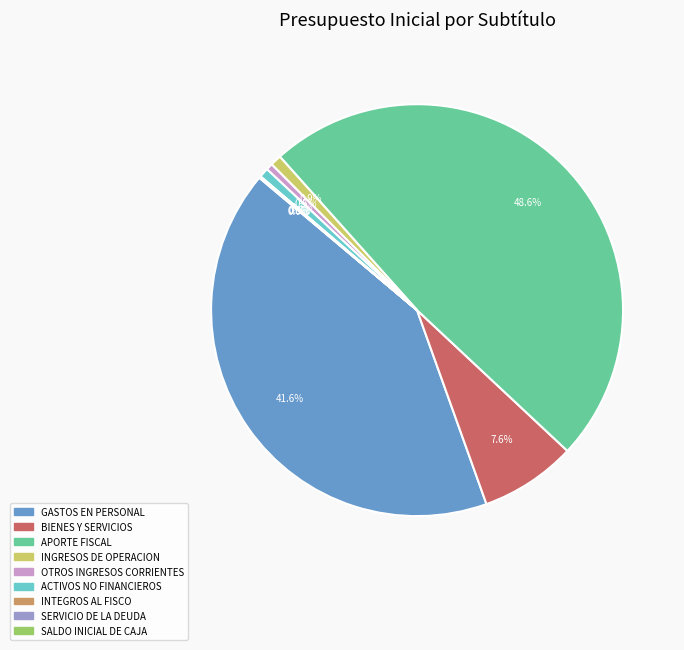

Is it true that APORTE FISCAL is 59% of the pie?

False